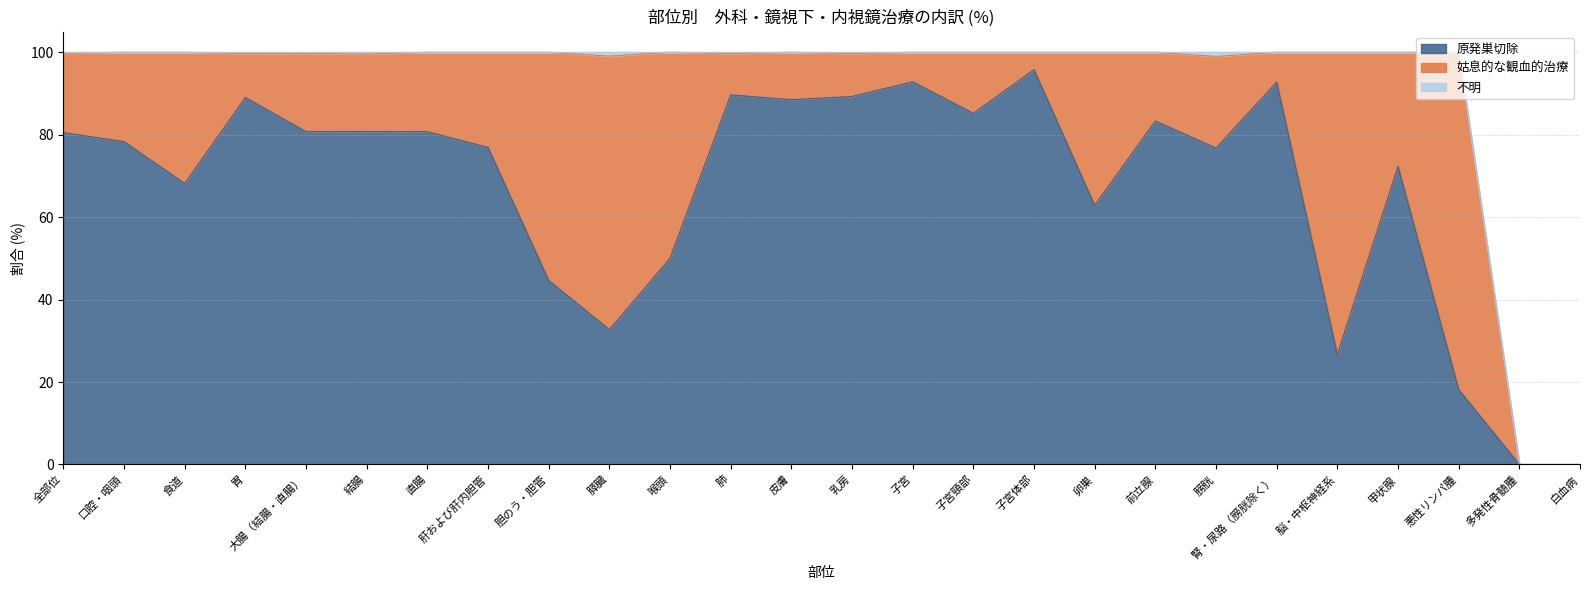

Rank the series by their maximum value, from lowest to highest.

不明, 姑息的な観血的治療, 原発巣切除